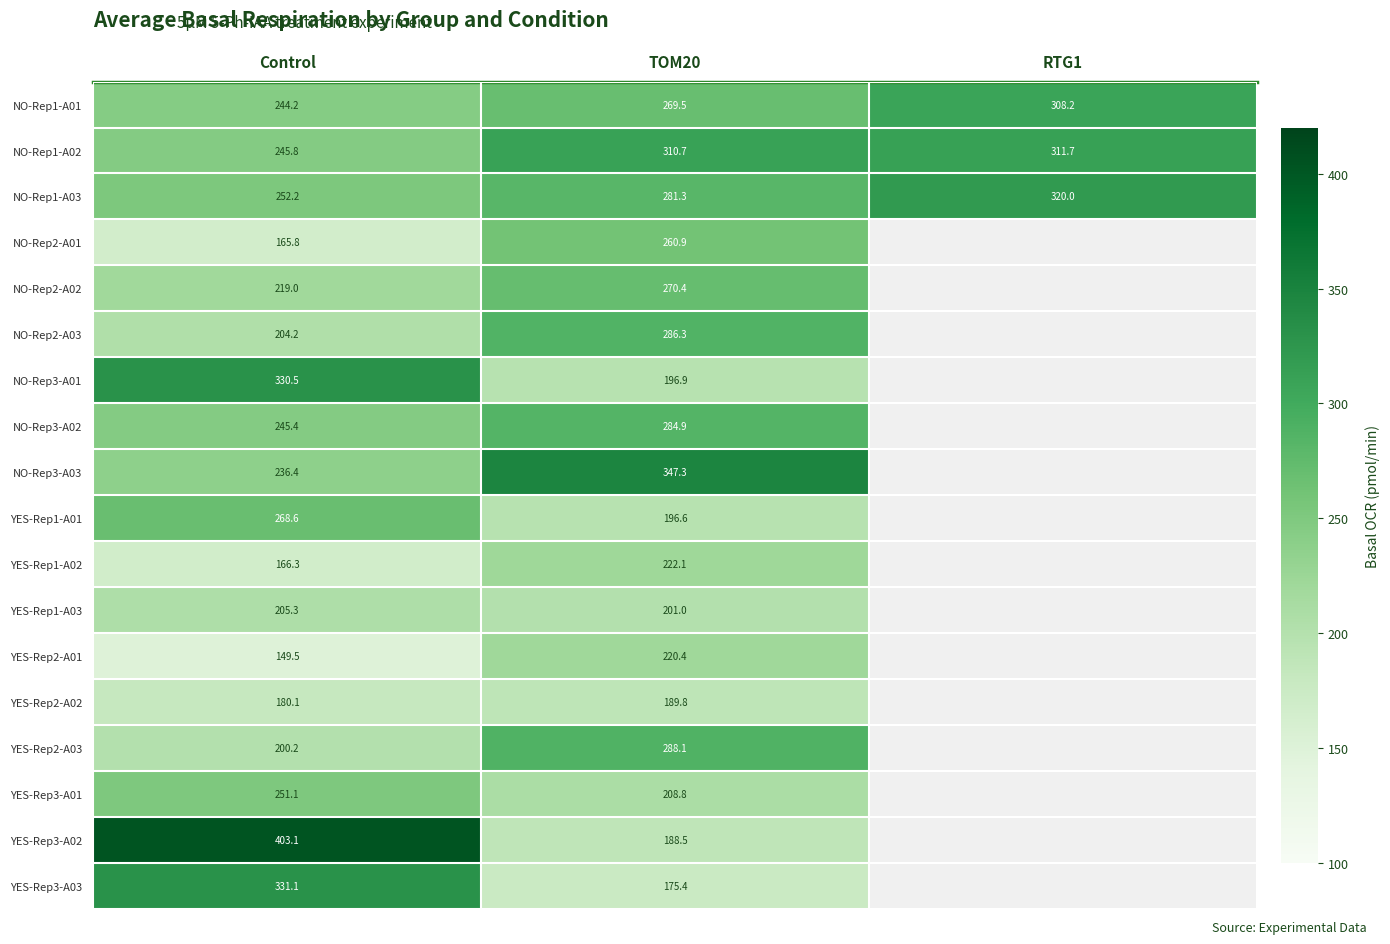

Is the value of YES-Rep3-A03 at Control greater than the value of NO-Rep2-A01 at Control?

Yes